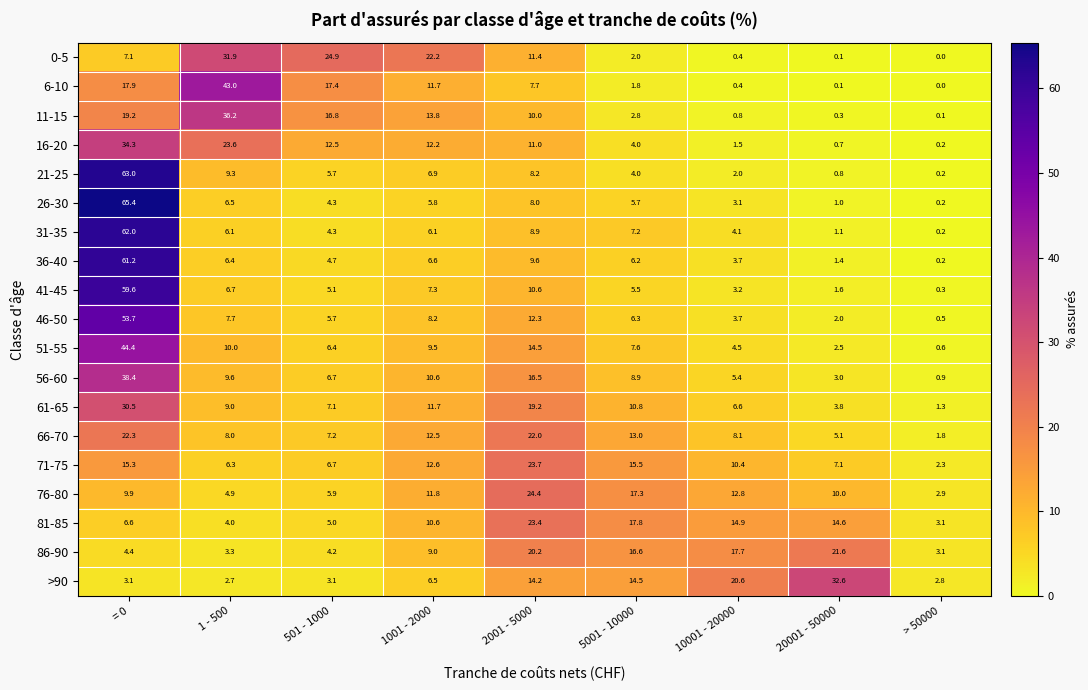

What is the total value across all series at 1001 - 2000?

195.6